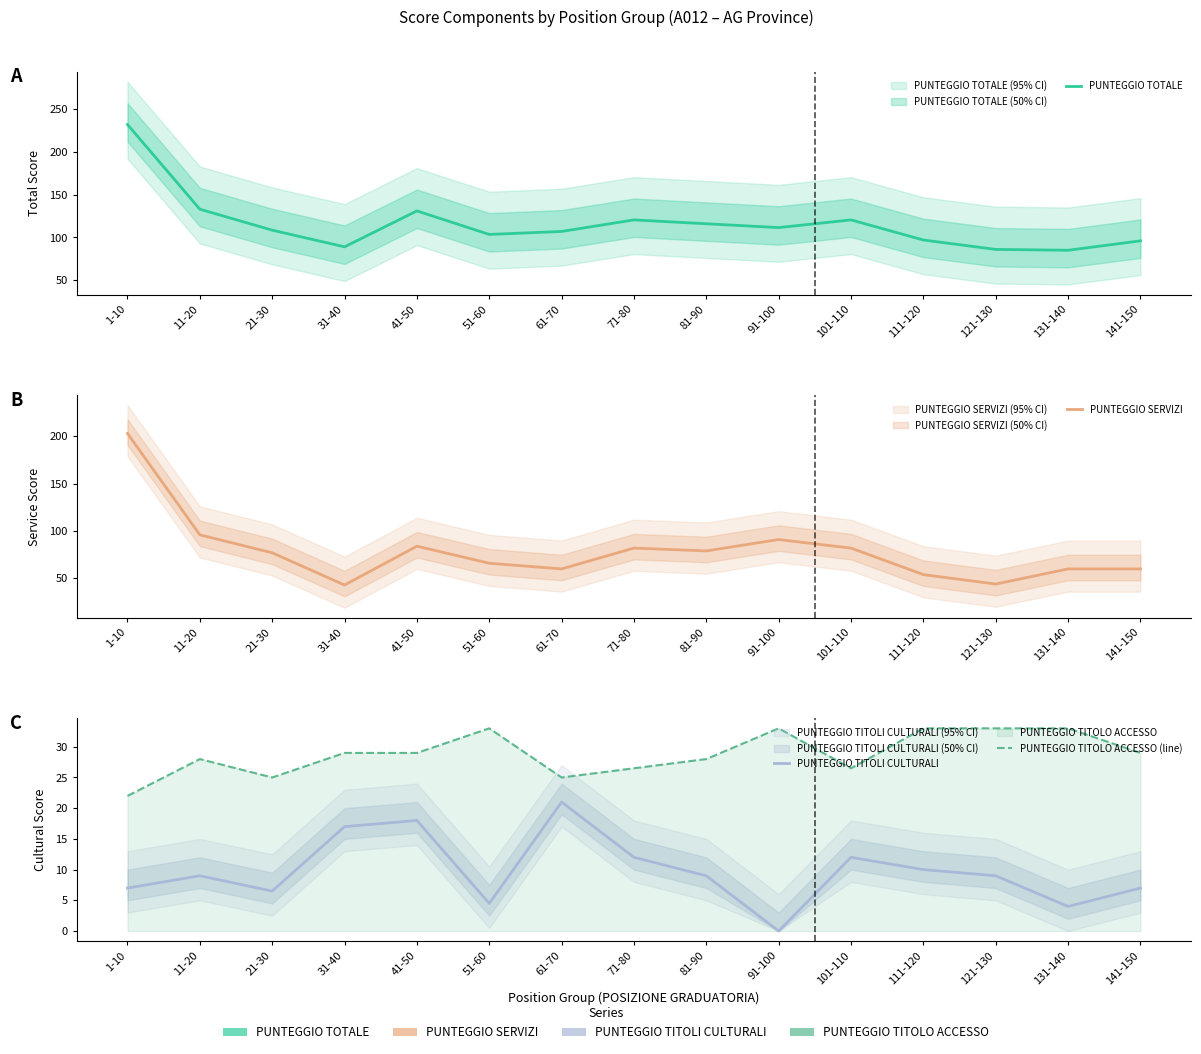

List the labels in order of PUNTEGGIO TITOLI CULTURALI value, smallest first.

91-100, 131-140, 51-60, 21-30, 1-10, 141-150, 11-20, 81-90, 121-130, 111-120, 71-80, 101-110, 31-40, 41-50, 61-70